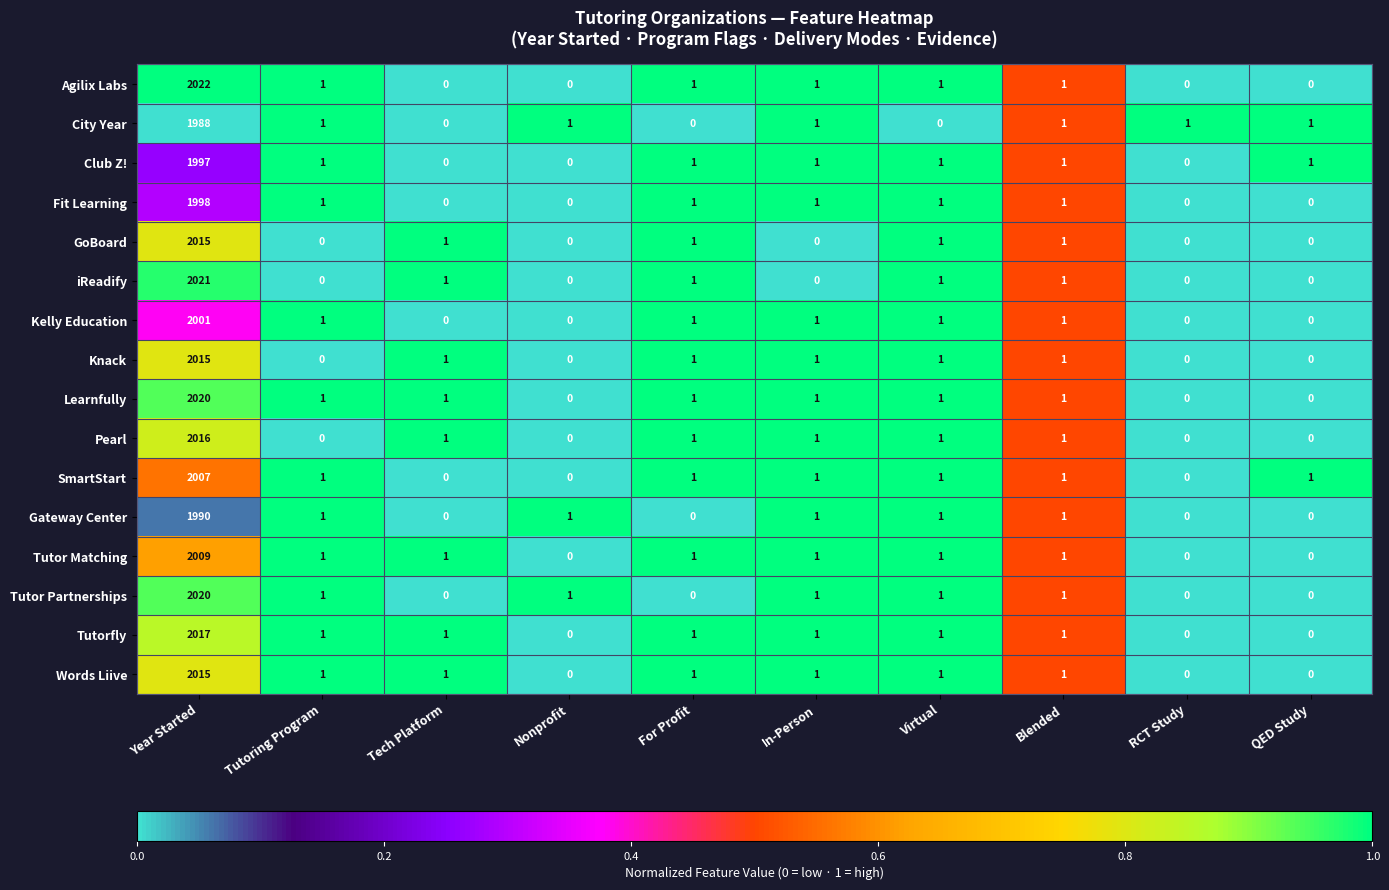

Which category has the highest value in the Gateway Center series?

Year Started